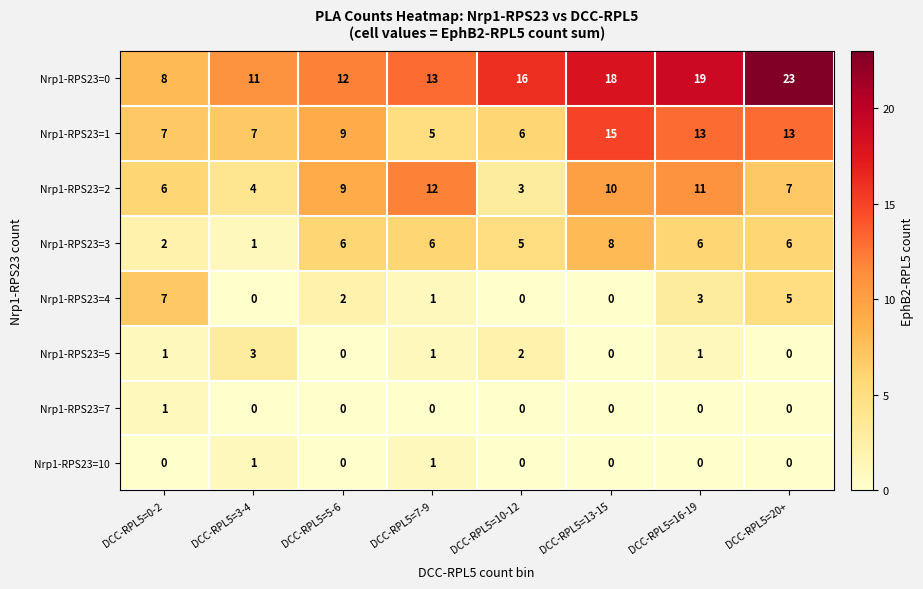

Count the Nrp1-RPS23=1 values in the range 7 to 13.

5